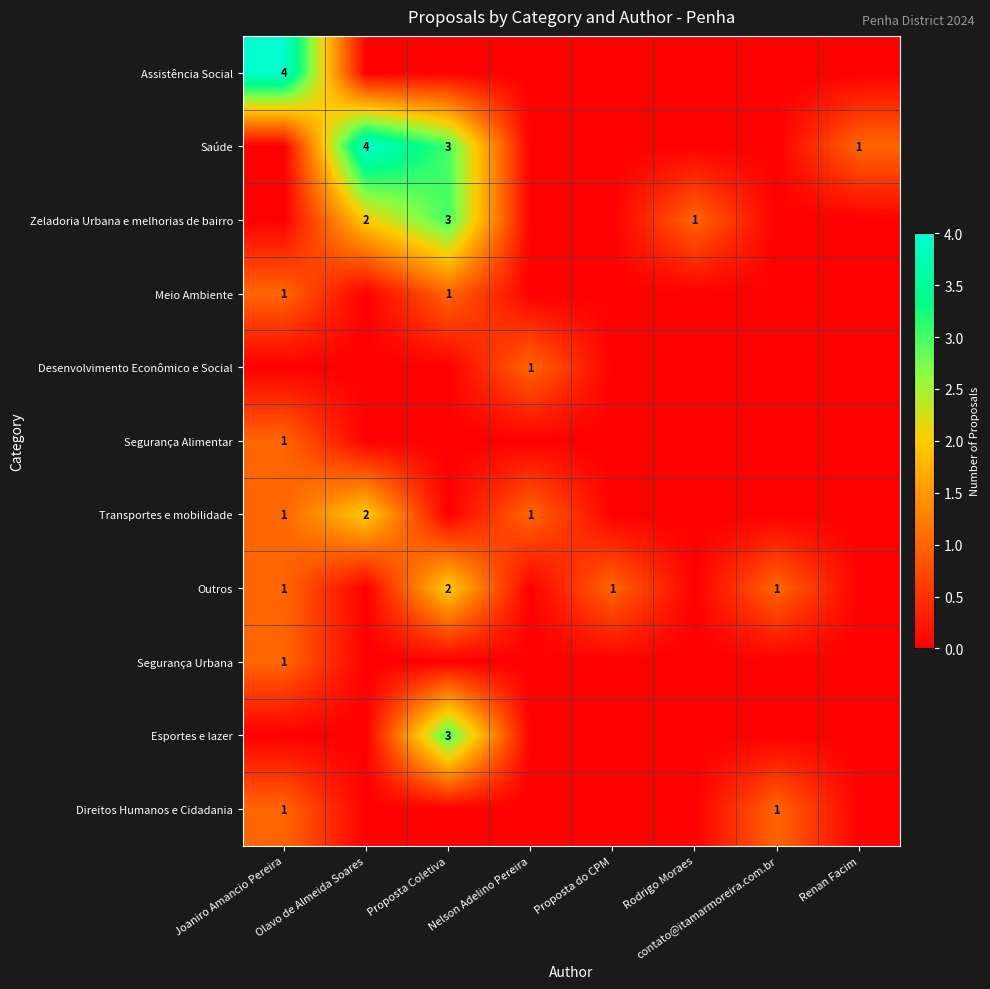

Is it true that Zeladoria Urbana e melhorias de bairro equals 1 at Proposta Coletiva?

False